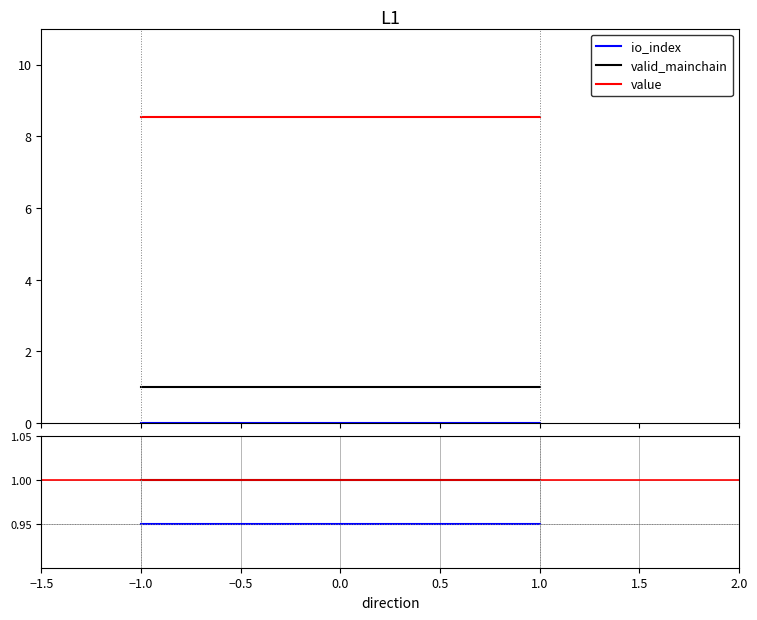

Is it true that value/valid_mainchain equals 4.8 at −1.0?

False